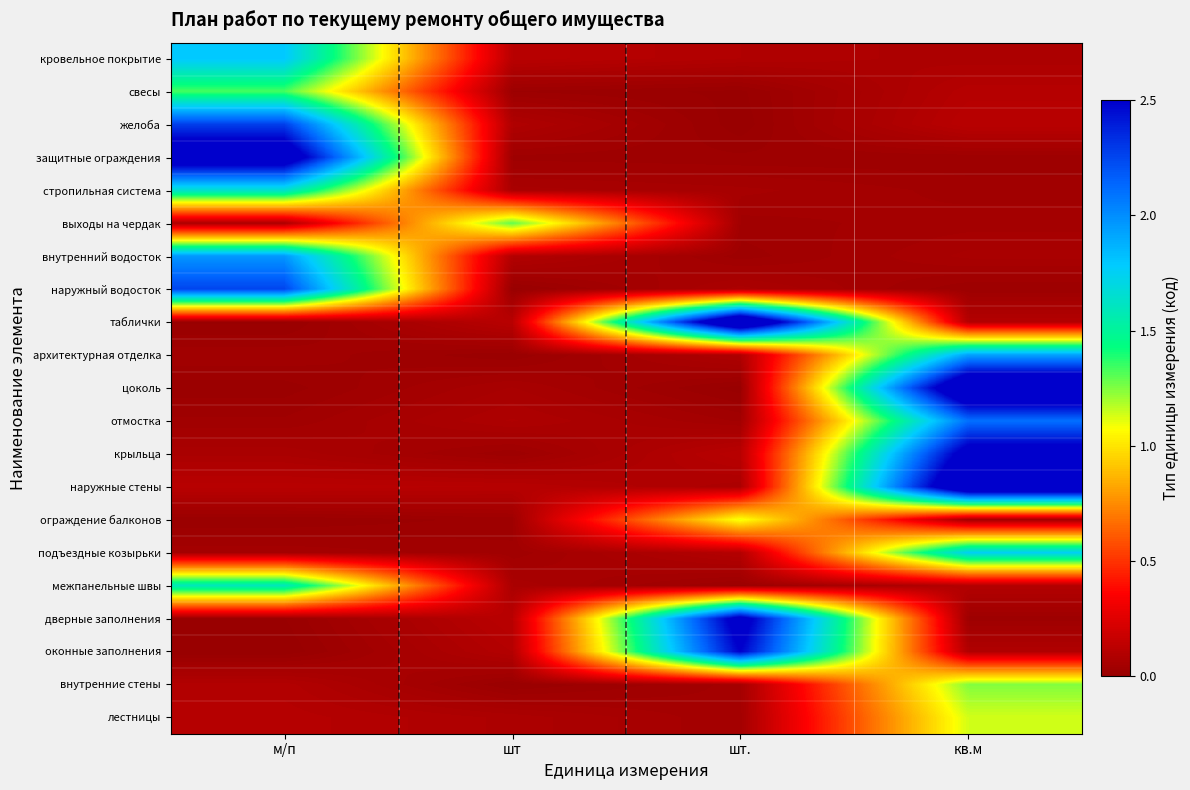

At which category does the chart reach its minimum across all series?

м/п